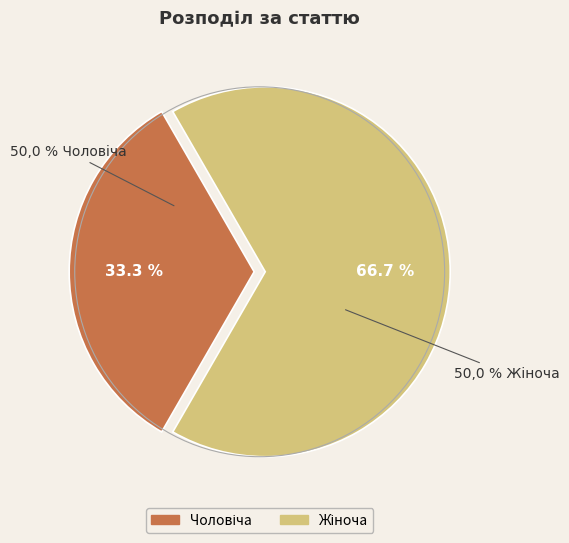

To the nearest percent, what is the combined percentage of Чоловіча and Жіноча?

100%